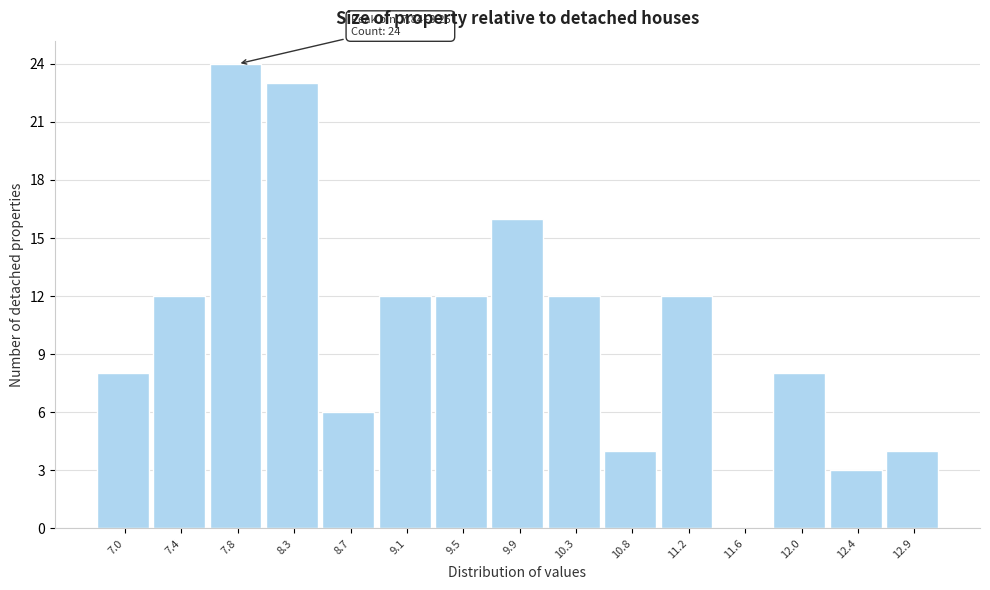

Reading left to right, transcribe all the data shown in this chart.

7.0=8	7.4=12	7.8=24	8.3=23	8.7=6	9.1=12	9.5=12	9.9=16	10.3=12	10.8=4	11.2=12	11.6=0	12.0=8	12.4=3	12.9=4